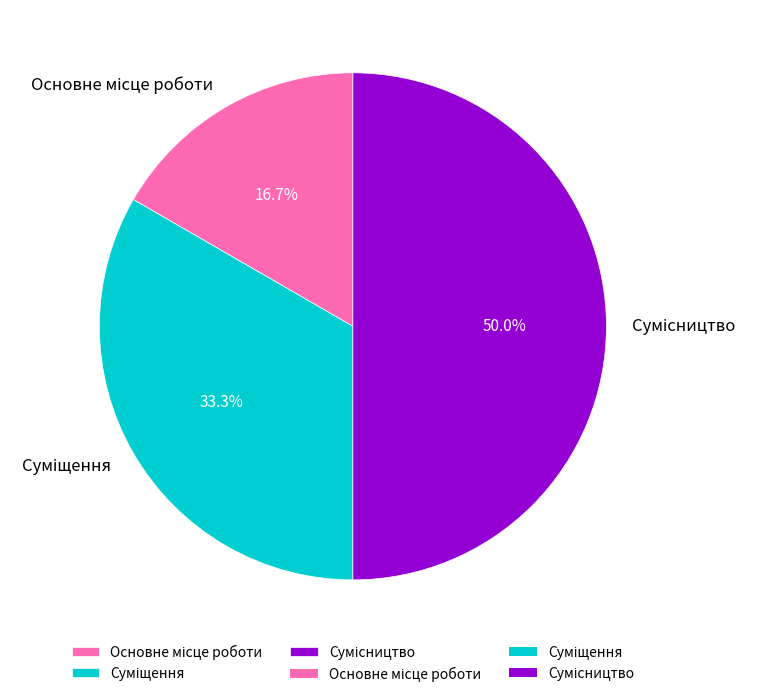

What is the change in value from Основне місце роботи to Сумісництво?

+2